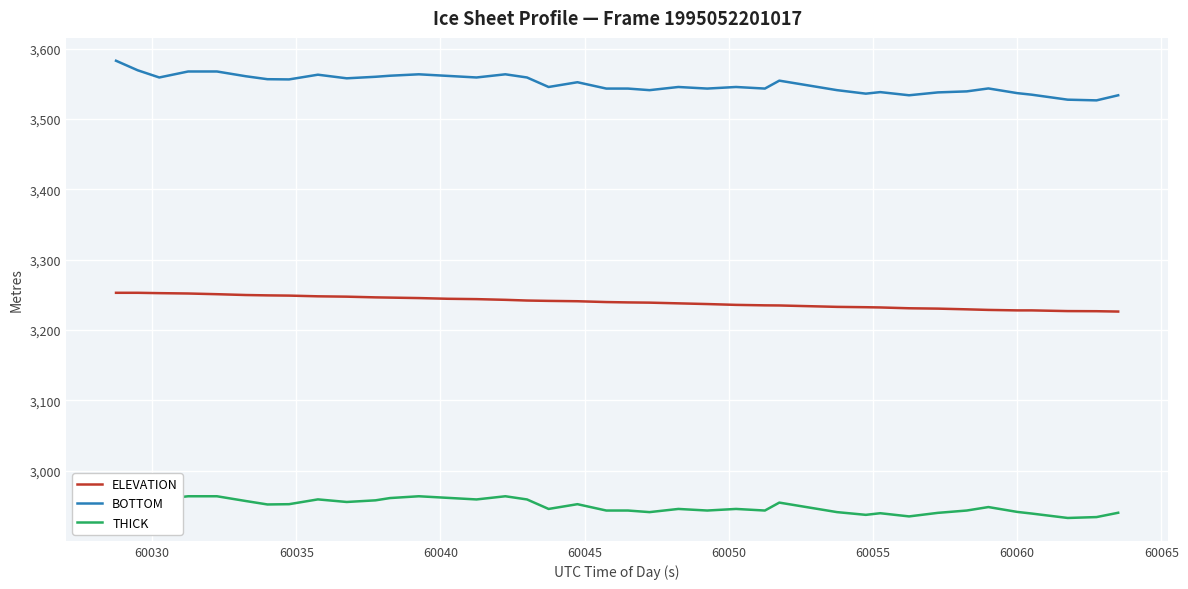

How many interior local peaks does the BOTTOM series have?

9